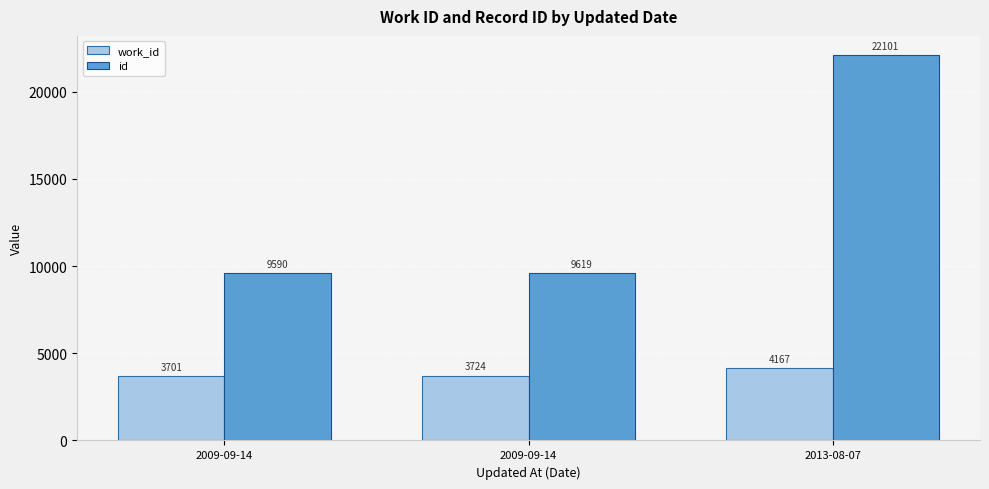

What is the label of the 1st bar from the right?

2013-08-07